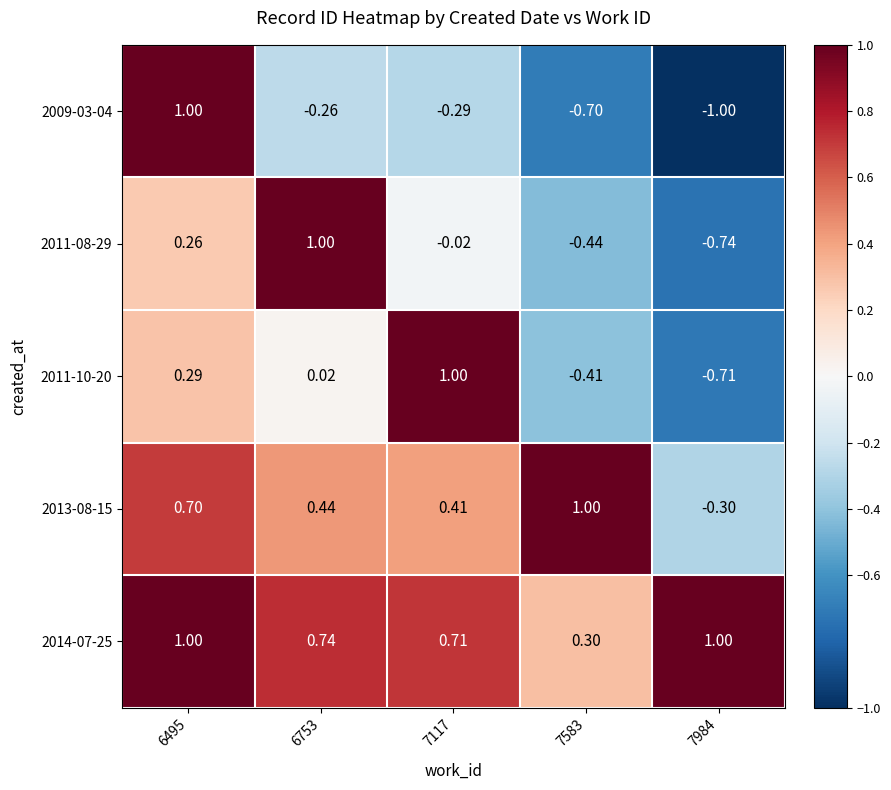

How many values in 2011-10-20 are below zero?

2